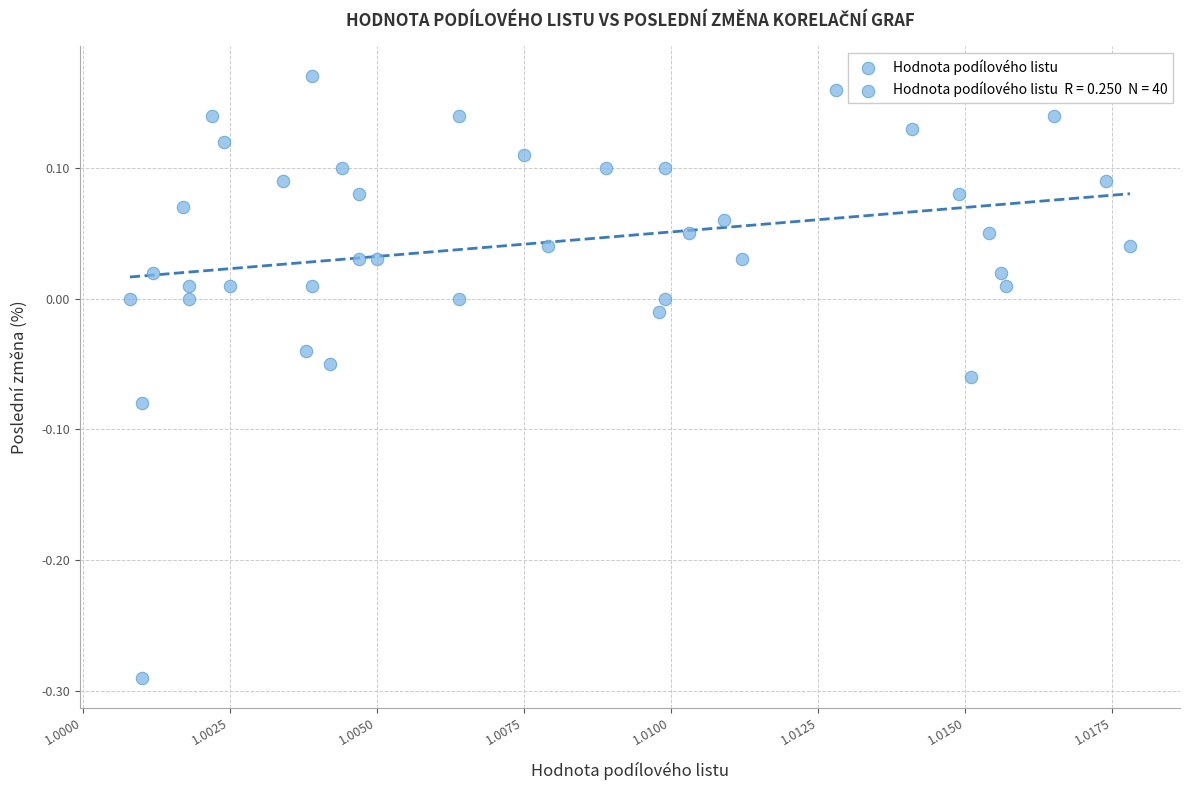

What is the range of Y values (max minus min)?

0.5